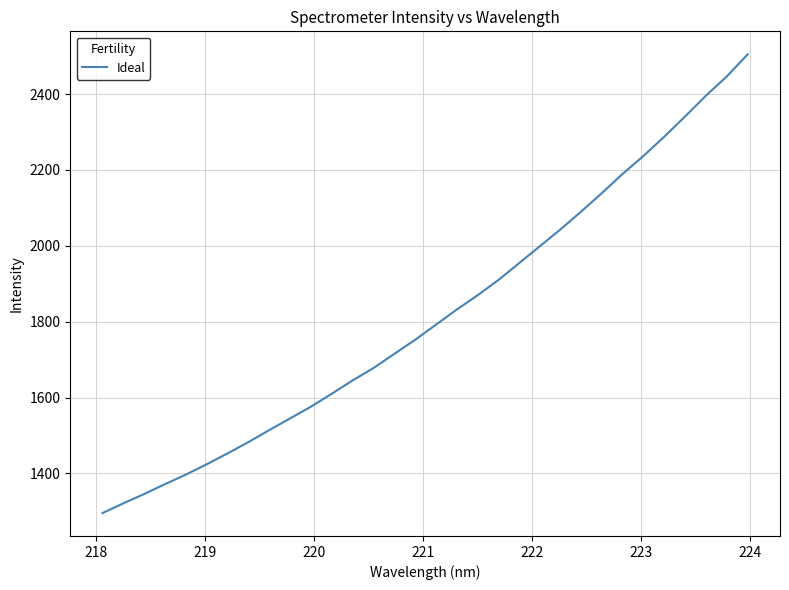

What is the greatest value displayed?

2504.9